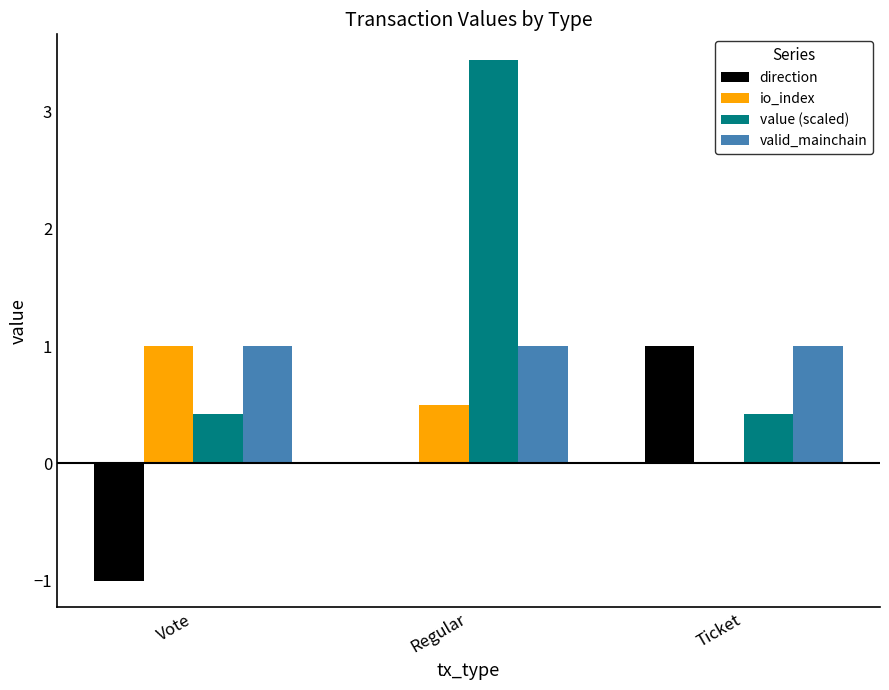

What is the total value across all series at Regular?

4.9